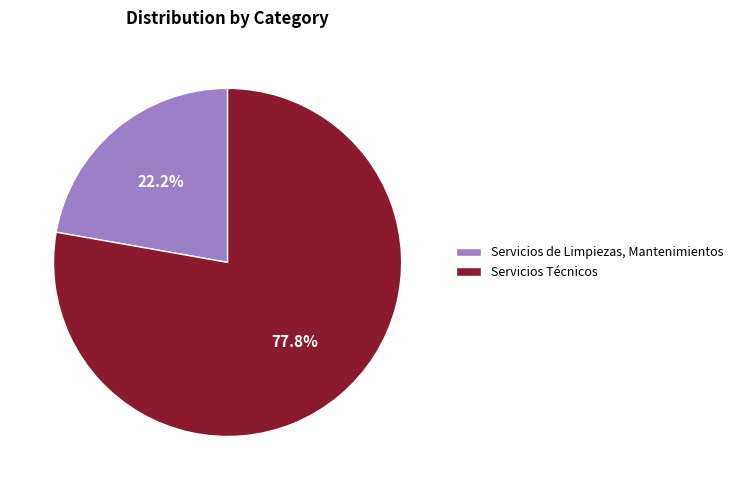

Is it true that Servicios Técnicos is 78% of the pie?

True